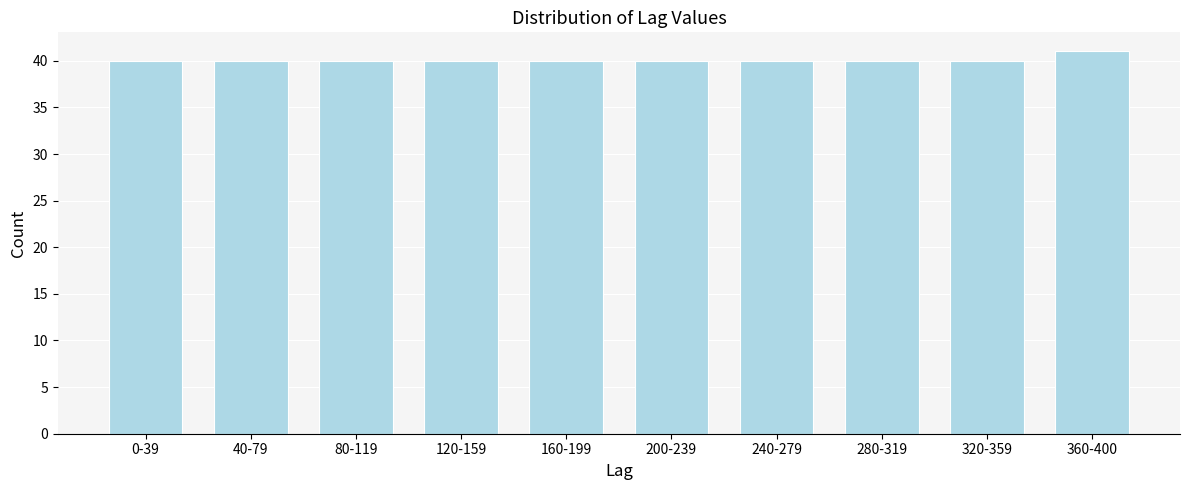

Reading left to right, list all the values displayed in this chart.

0-39=40	40-79=40	80-119=40	120-159=40	160-199=40	200-239=40	240-279=40	280-319=40	320-359=40	360-400=41